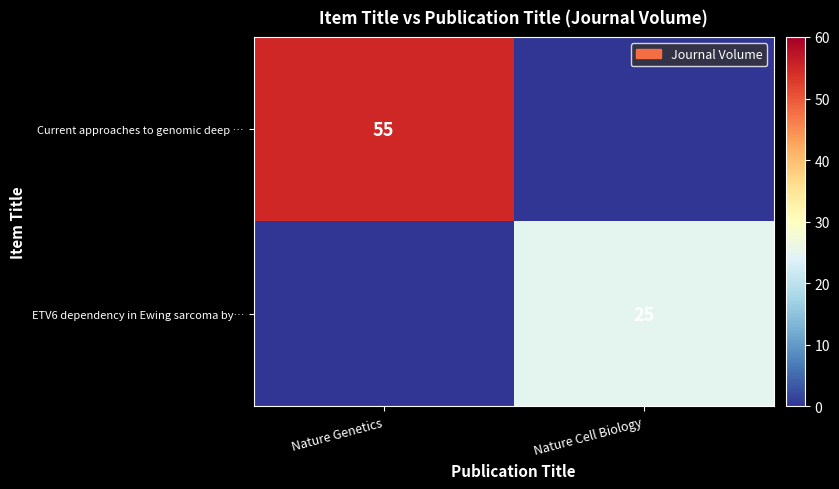

Is it true that Current approaches to genomic deep … equals 19 at Nature Genetics?

False